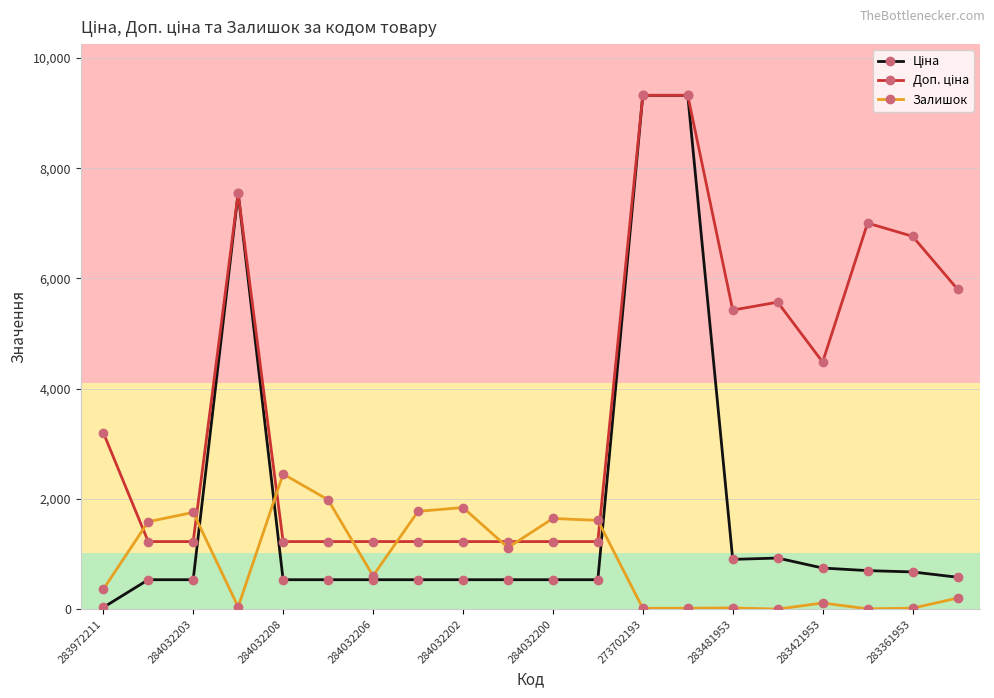

At how many categories does at least one series exceed 7218?

3